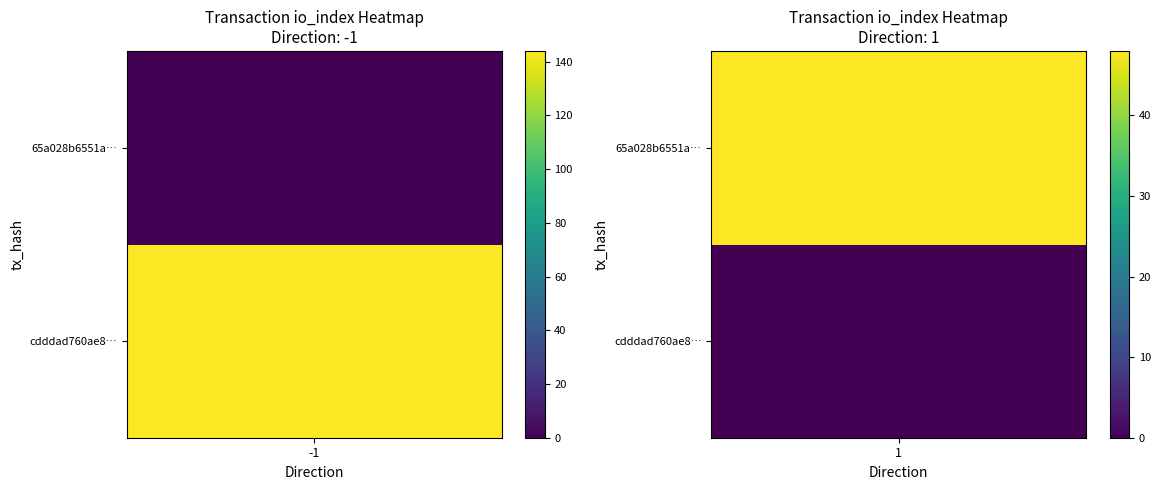

Between direction and io_index, which series saw the biggest shift?

cdddad760ae868003f4426904b84911ce0867d0